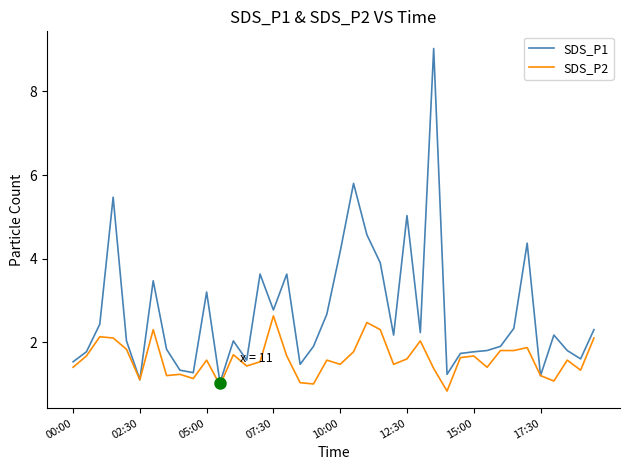

Which series has the widest spread of values?

SDS_P1